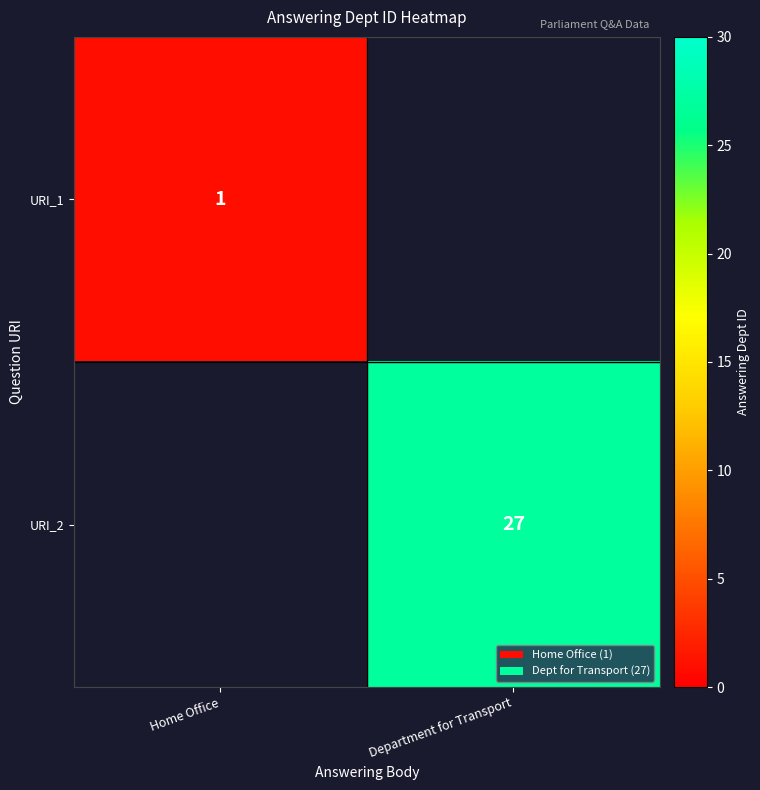

The URI_1 series shows 1 at Home Office. True or false?

True